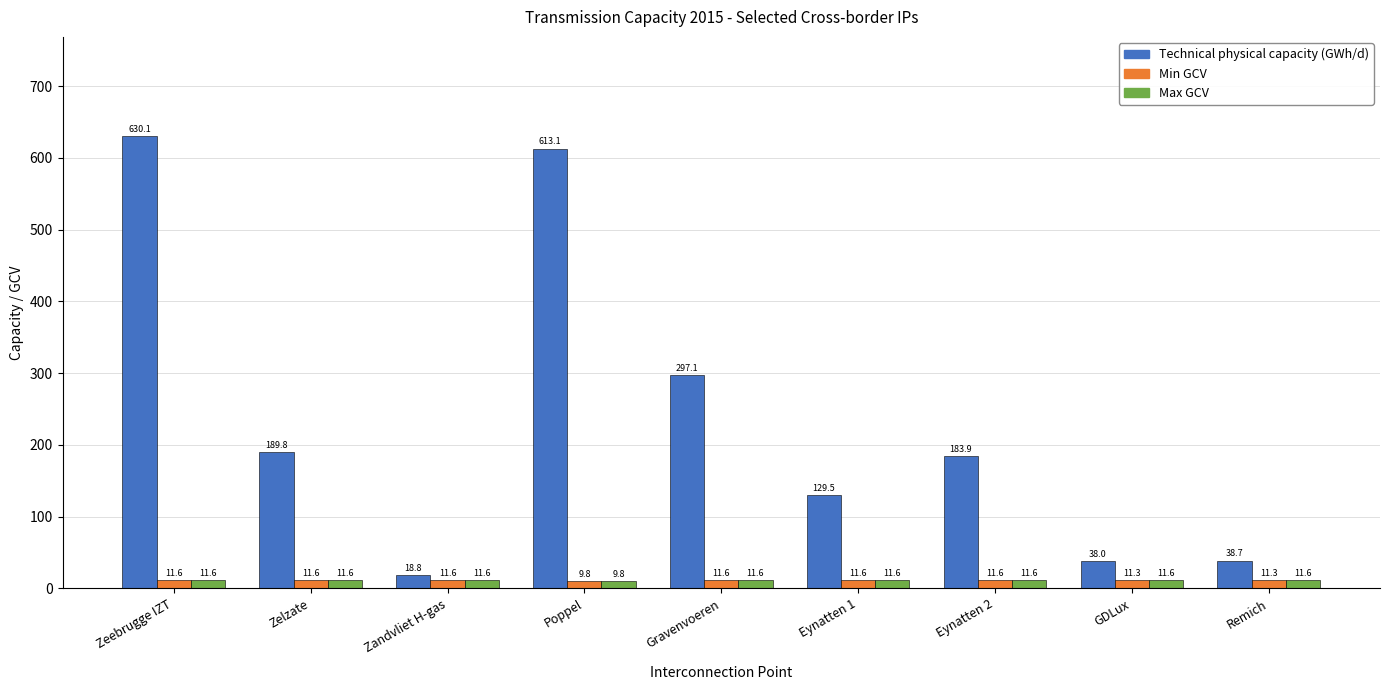

The value of Technical physical capacity (GWh/d) at Gravenvoeren is 531.9. True or false?

False